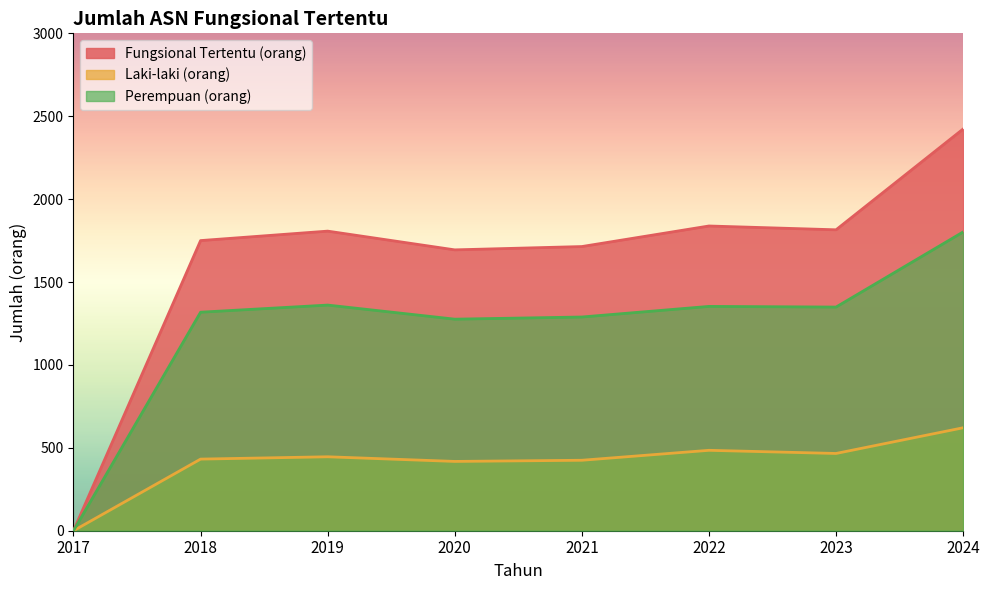

The Perempuan (orang) series shows 2164 at 2021. True or false?

False